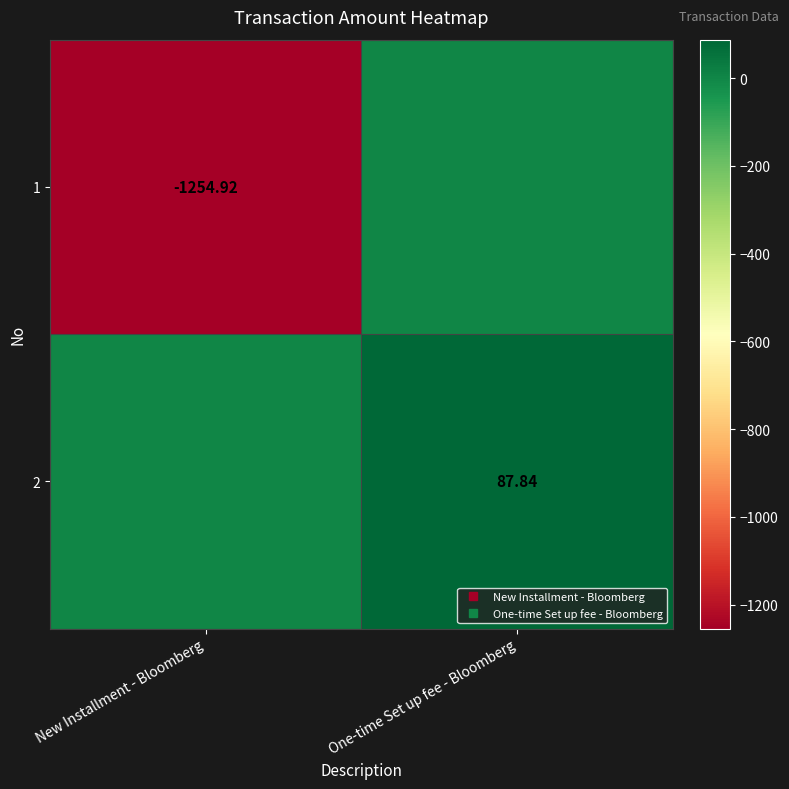

How many values in 1 are below zero?

1